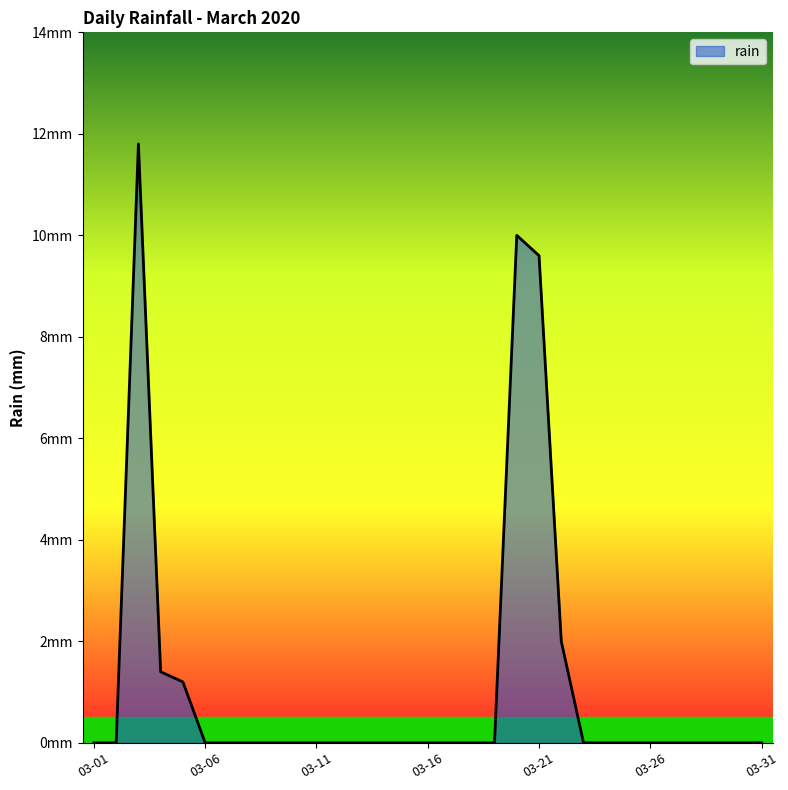

At which category does the chart reach its peak across all series?

2020-03-03